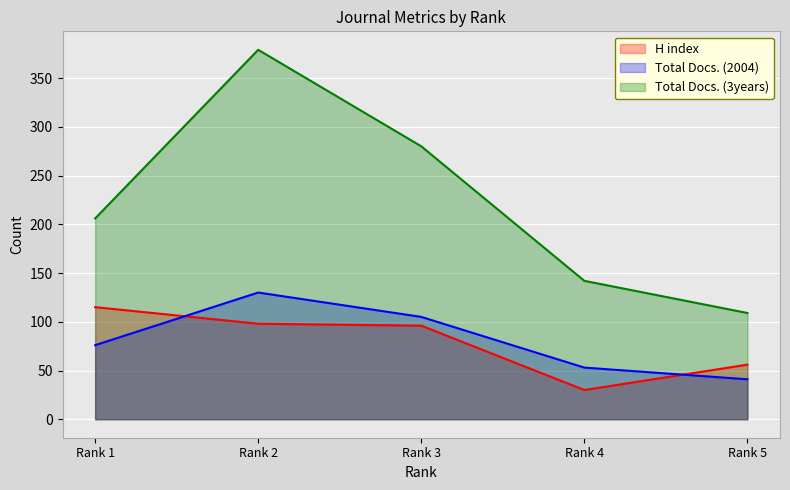

Rank the series at Rank 3 from highest to lowest value.

Total Docs. (3years), Total Docs. (2004), H index